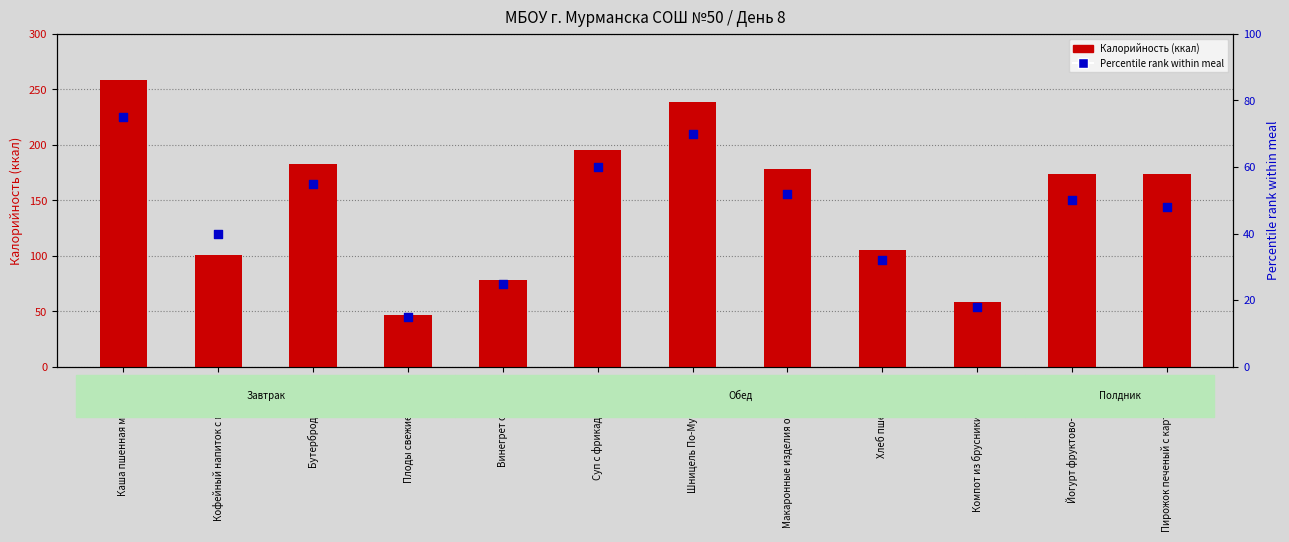

Which series contains the highest Y value?

Калорийность (ккал)